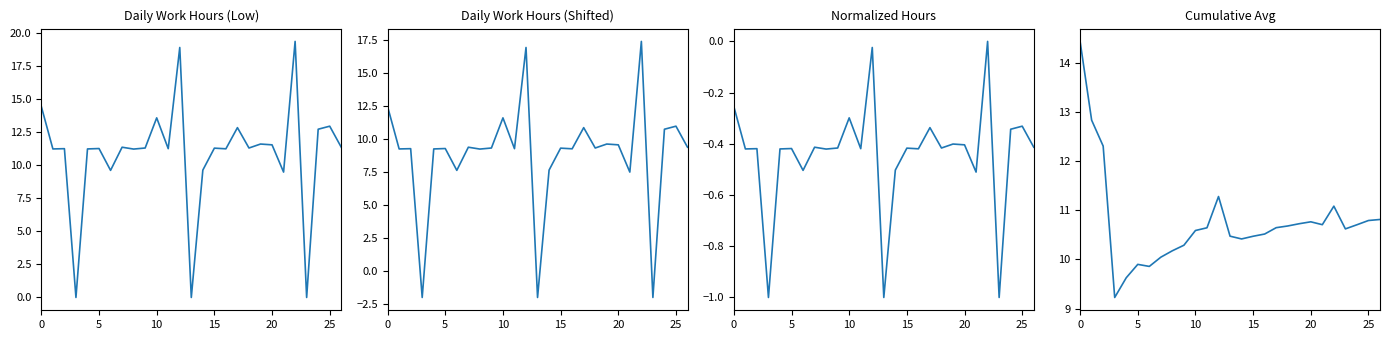

Does the chart have visible grid lines?

No